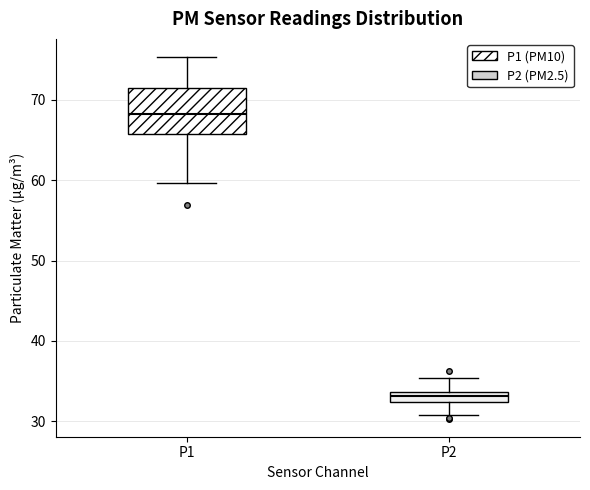

Comparing the boxes themselves (not the whiskers), which one is the tallest?

P1